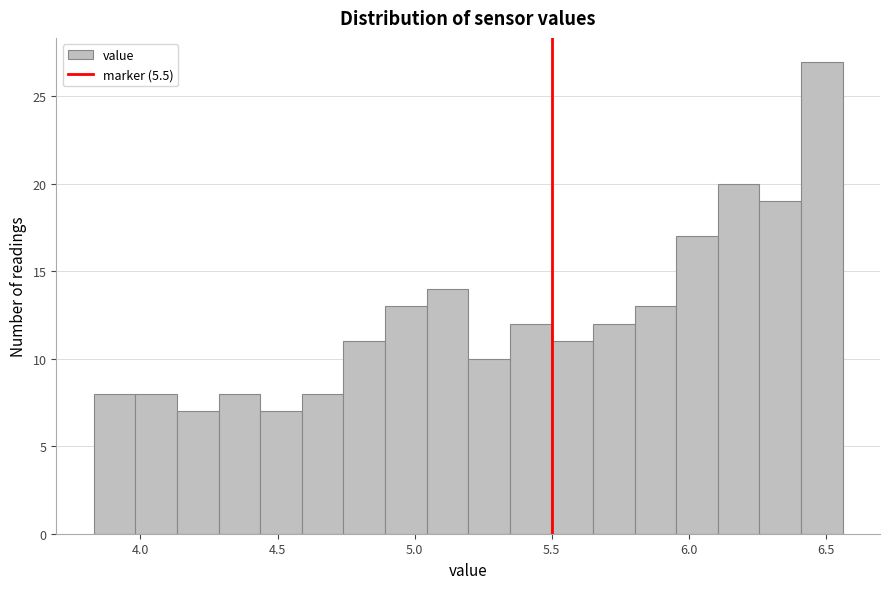

Around what value on the x-axis is the tallest bar? Give the approximate position of its centre, as read against the axis.

6.50